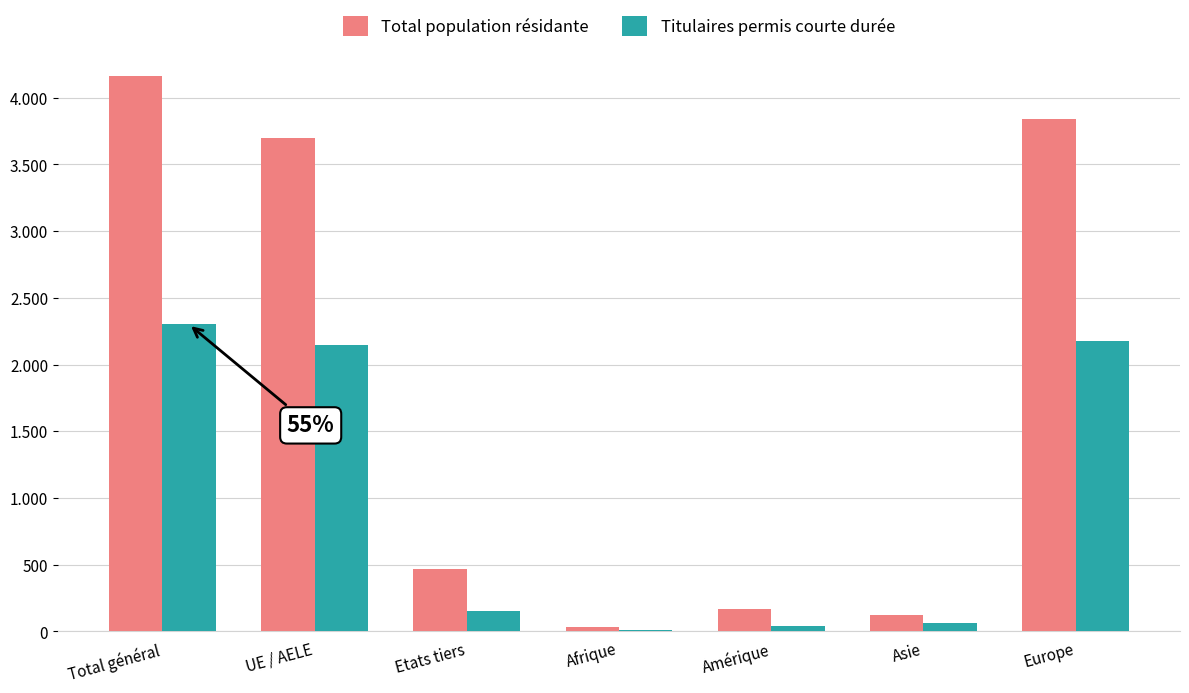

Reading left to right, transcribe all the data shown in this chart.

Total population résidante: 4166	3698	468	30	167	126	3838
Titulaires permis courte durée: 2301	2146	155	14	44	66	2176